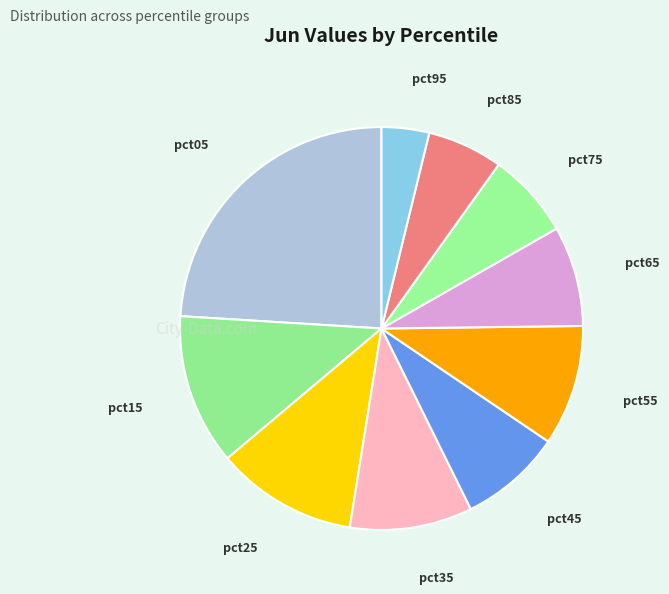

How many slices are in this pie chart?

10